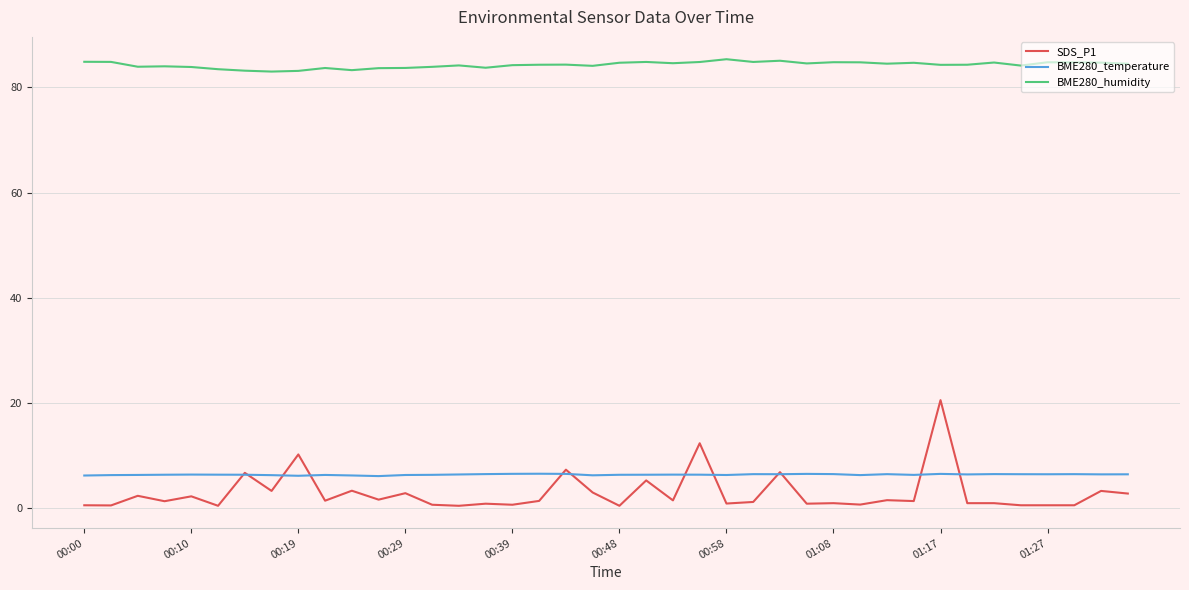

What is the highest value of the SDS_P1 series?

20.5